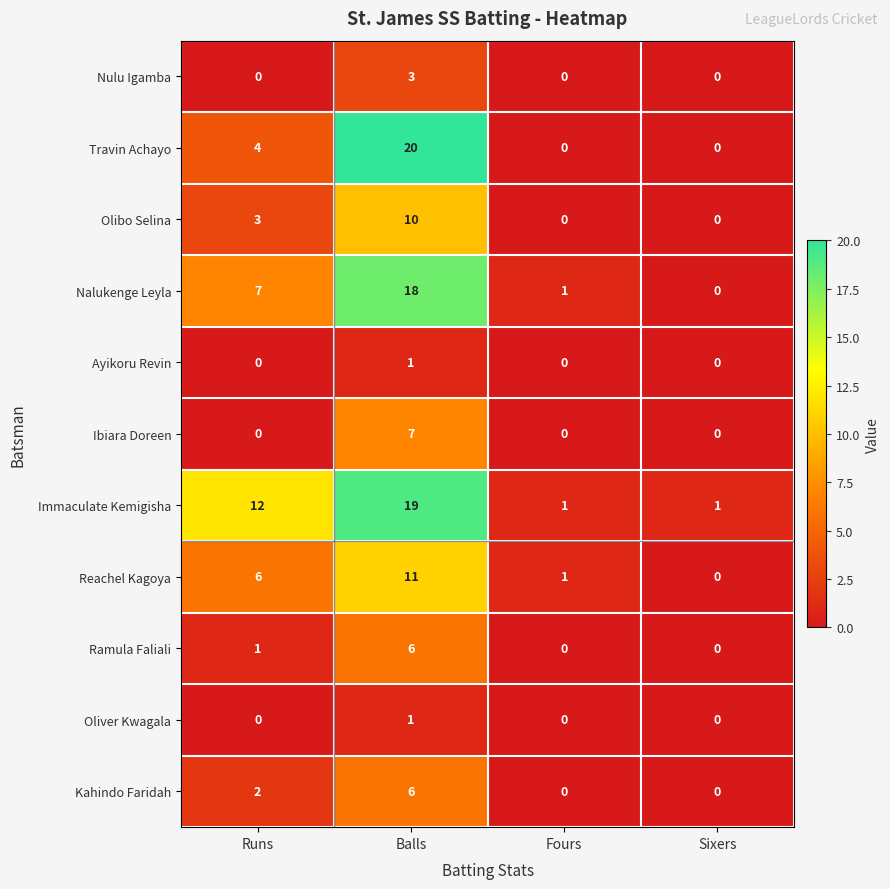

What is the difference between the maximum and second lowest values in the Olibo Selina series?

10